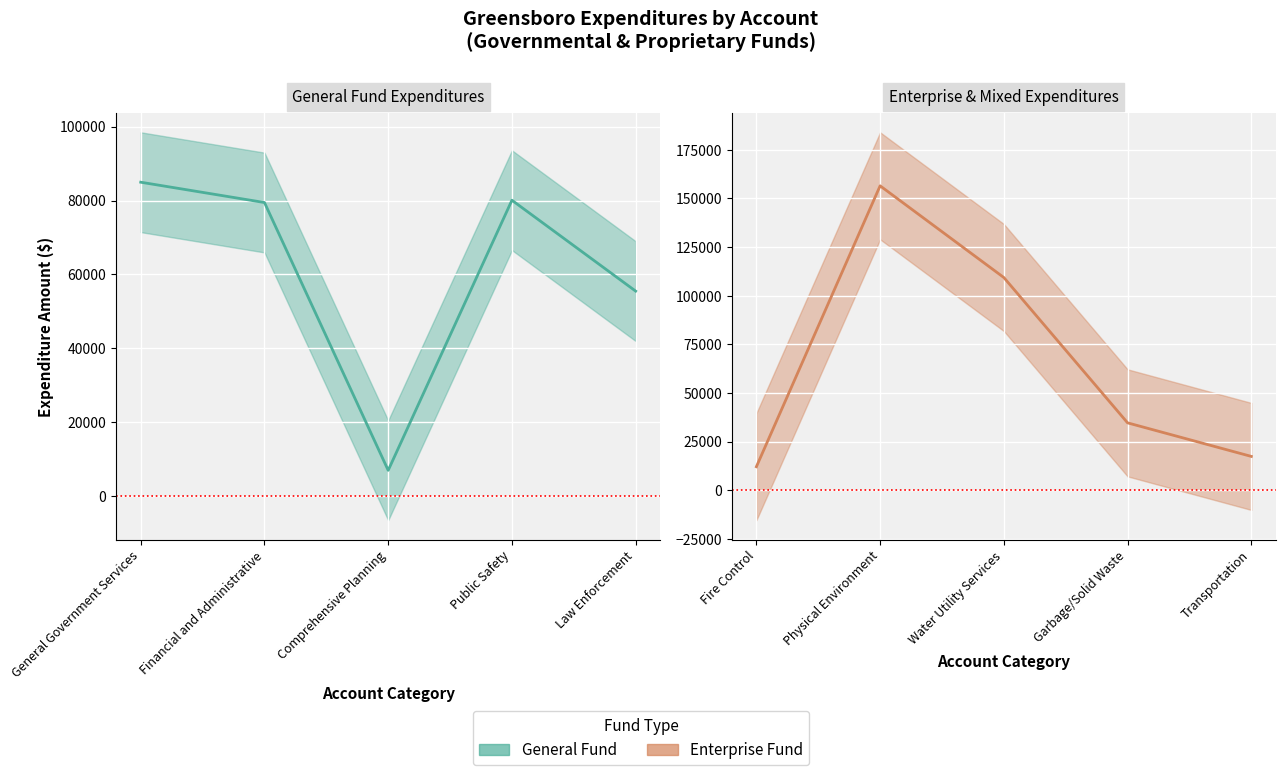

How many data points in General Fund are above 79454?

2